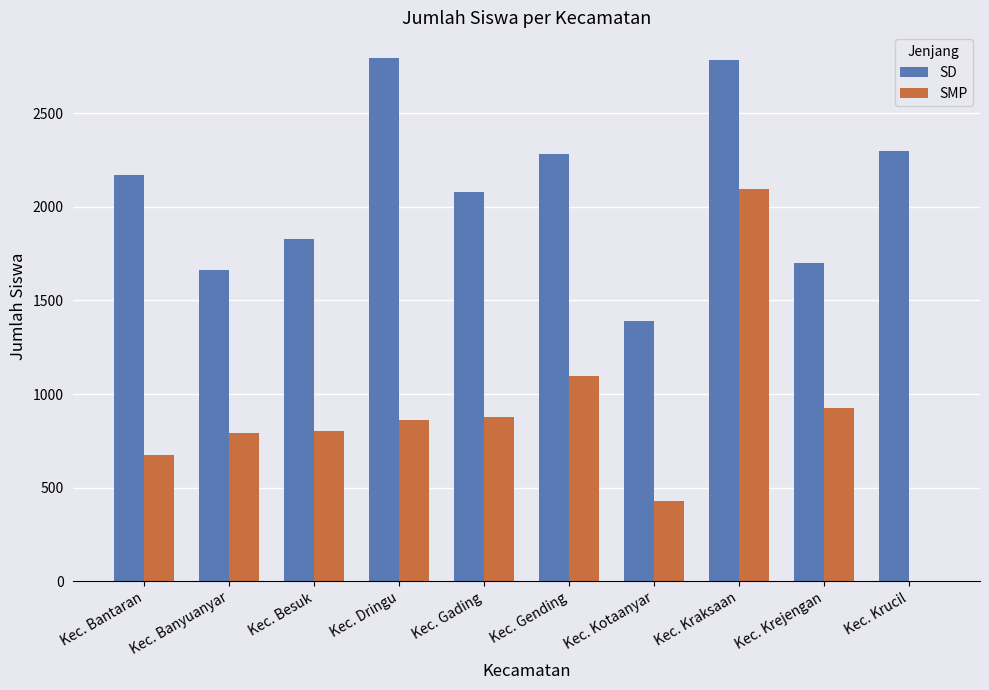

What is the maximum value for SMP?

2098